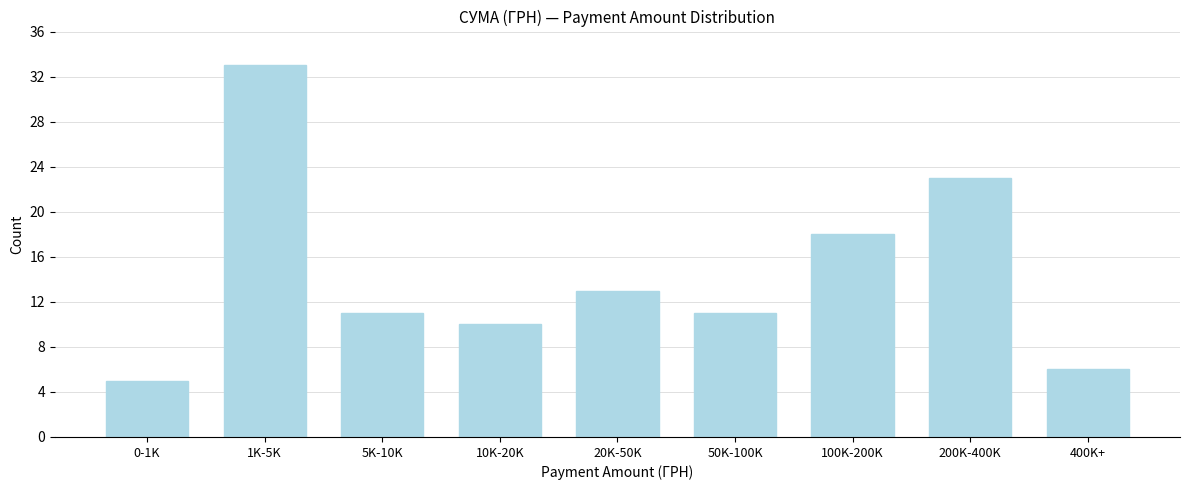

Reading left to right, what are all the values shown in this chart?

0-1K=5	1K-5K=33	5K-10K=11	10K-20K=10	20K-50K=13	50K-100K=11	100K-200K=18	200K-400K=23	400K+=6